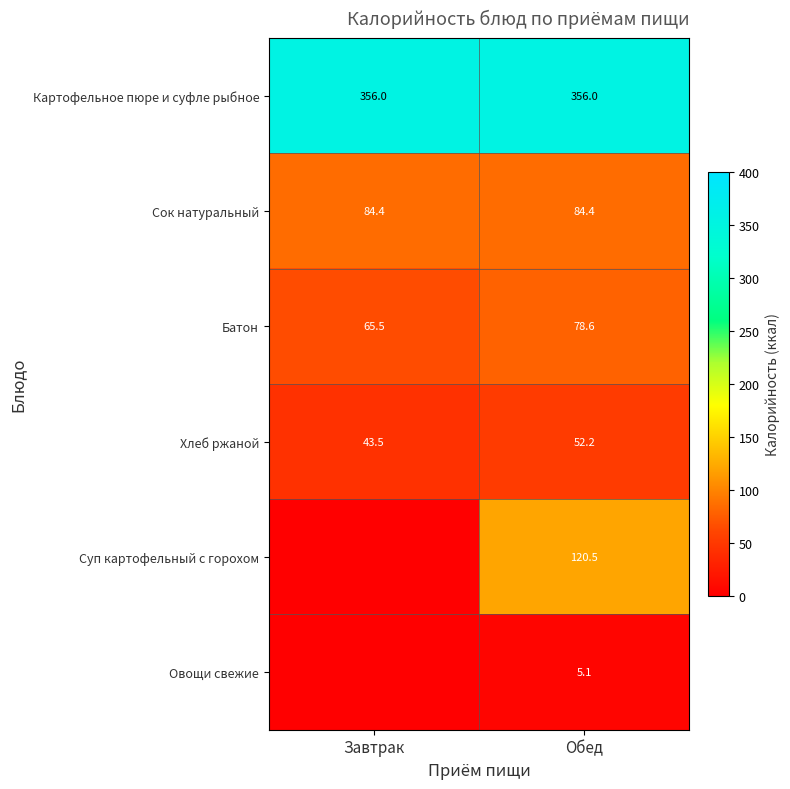

What is the sum of the Хлеб ржаной values at Обед and Завтрак?

95.7